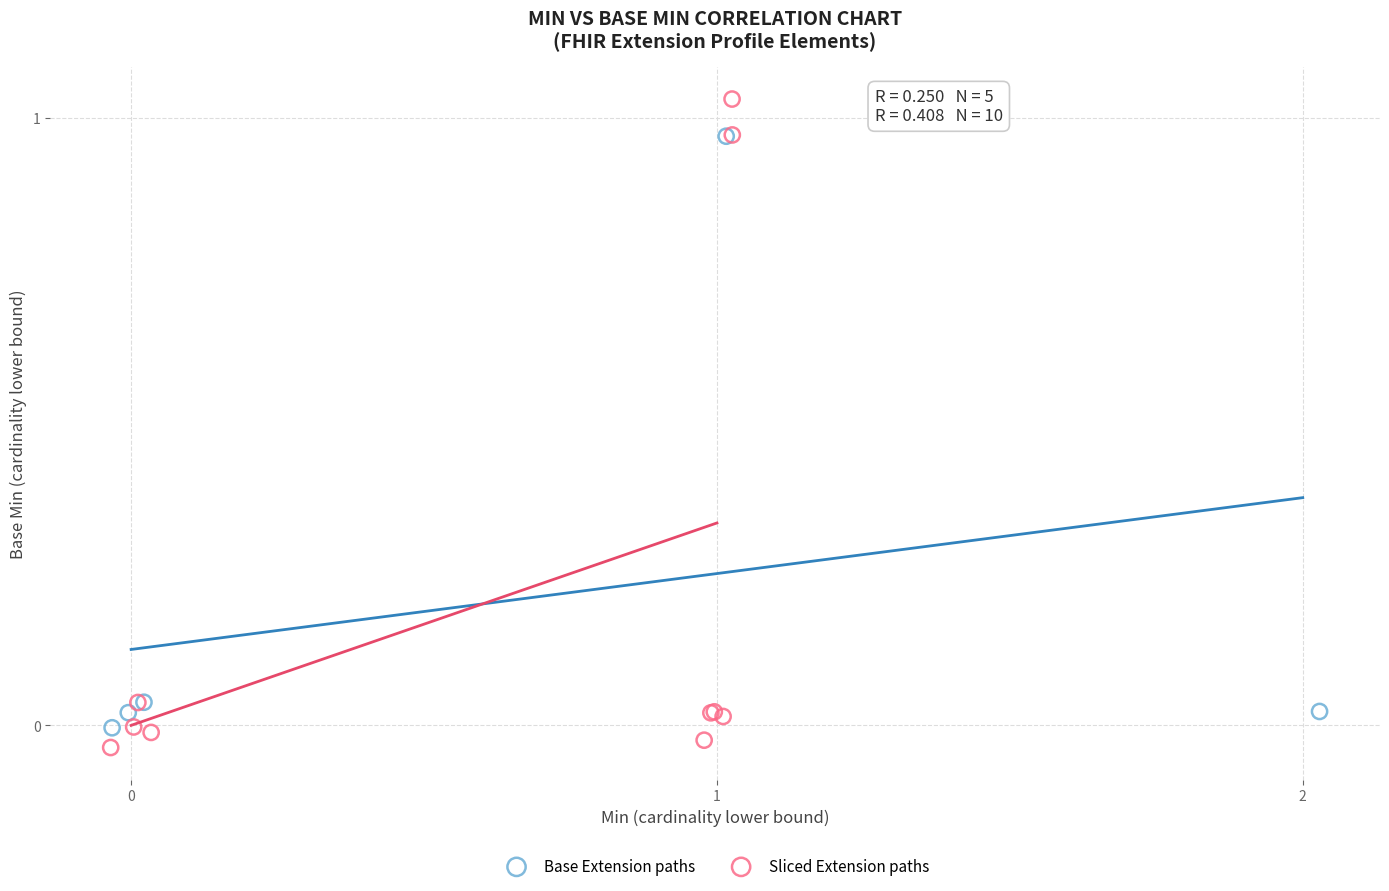

What are all the series names shown in the legend?

Base Extension paths, Sliced Extension paths